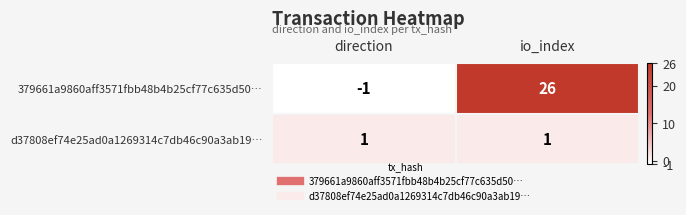

What is the greatest value displayed?

26